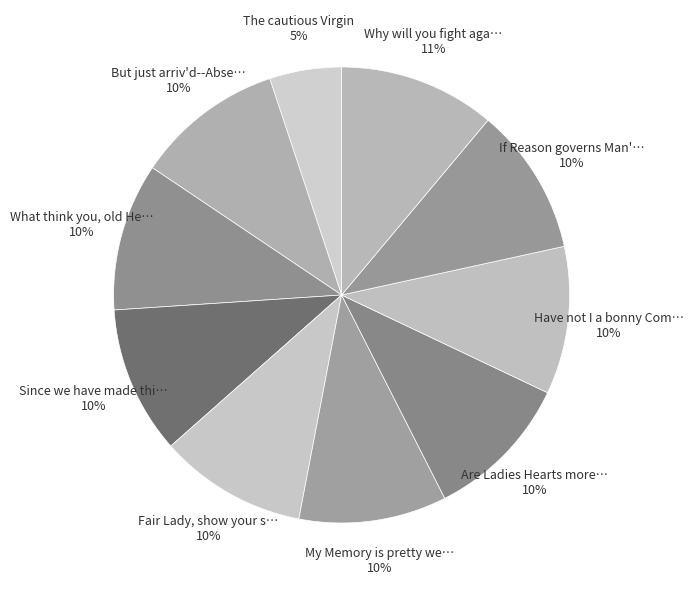

How many segments does this pie chart have?

10